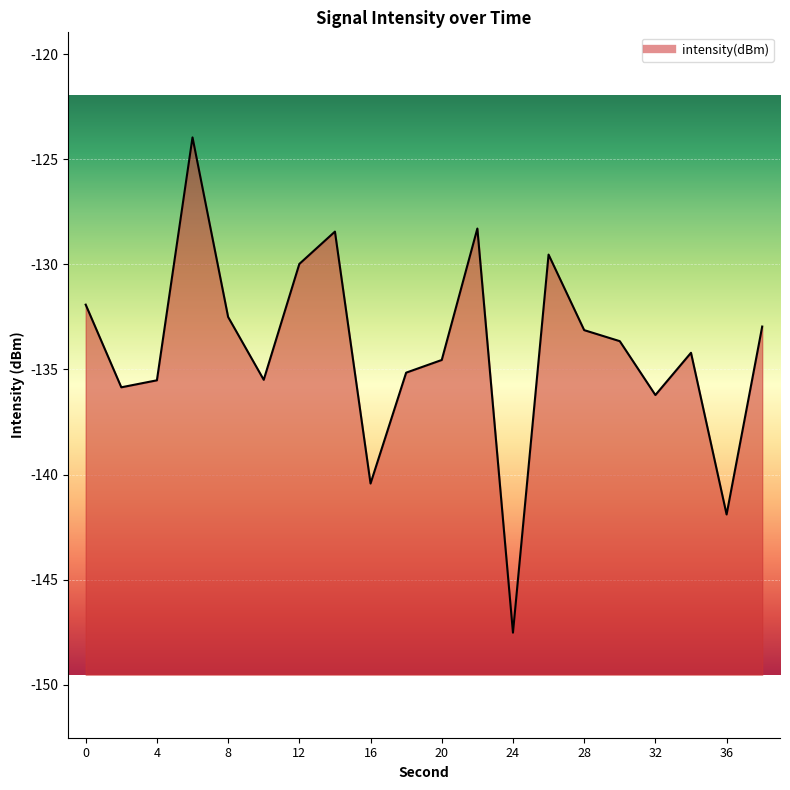

True or false: the data shows -57.6 at 18.

False